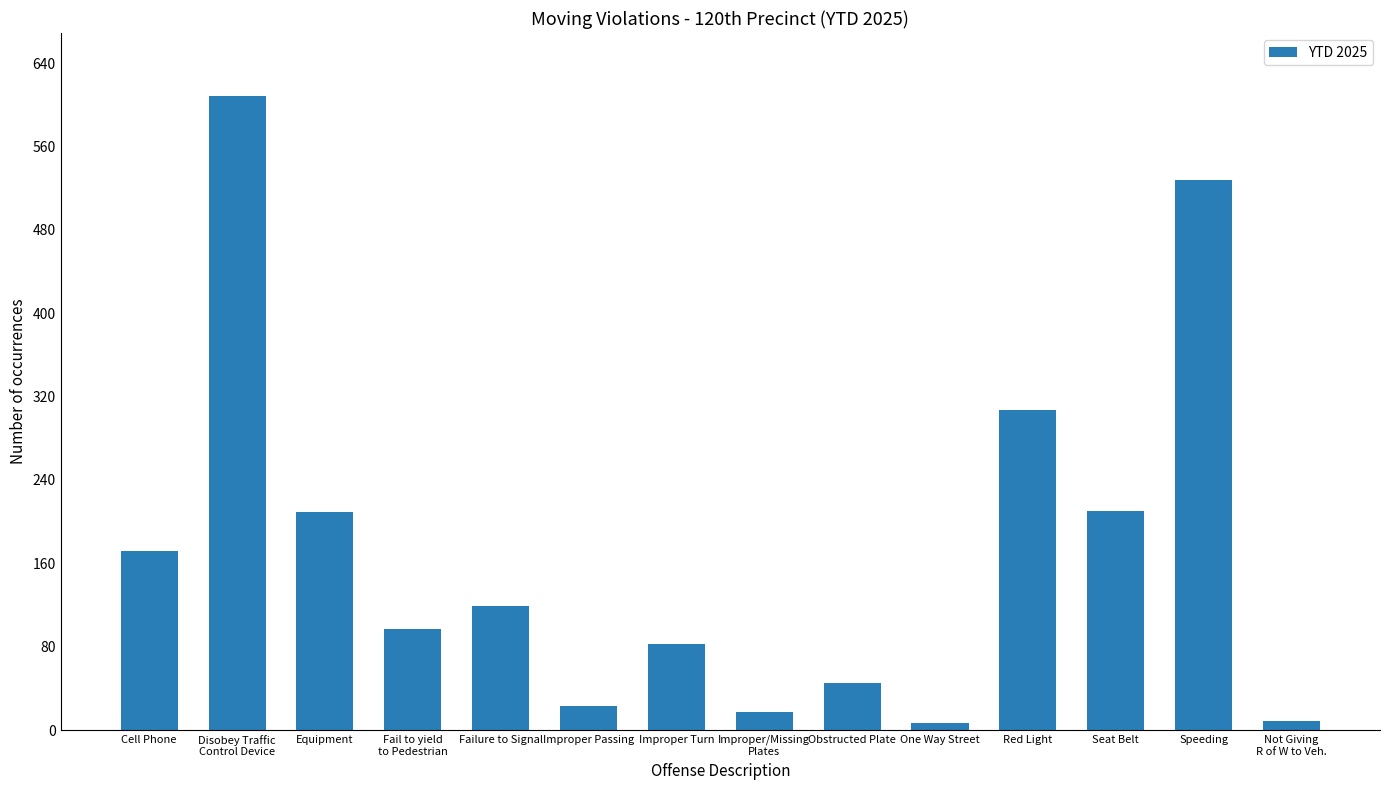

How many series are shown in this chart?

1